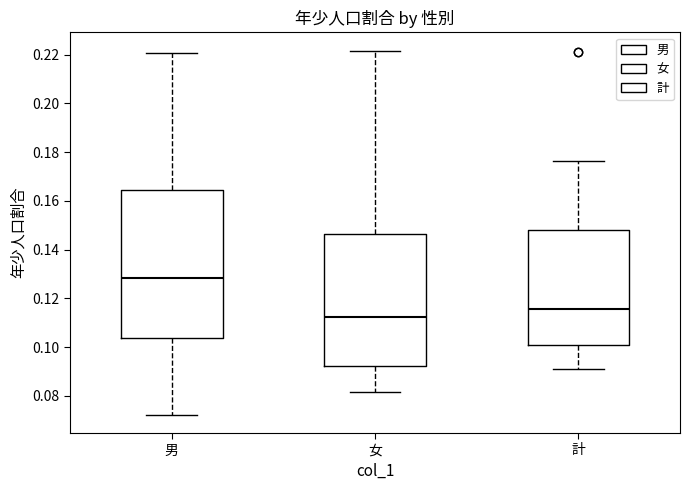

Reading left to right, read every box against the y-axis: the position of its median line, the range the box covers, and the ends of its whiskers. The values are not printed on the chart, so give them approximately, as read against the axis.

男: median 0.128, box 0.104 to 0.164, whiskers 0.072 to 0.220
女: median 0.112, box 0.092 to 0.146, whiskers 0.082 to 0.222
計: median 0.116, box 0.100 to 0.148, whiskers 0.090 to 0.176